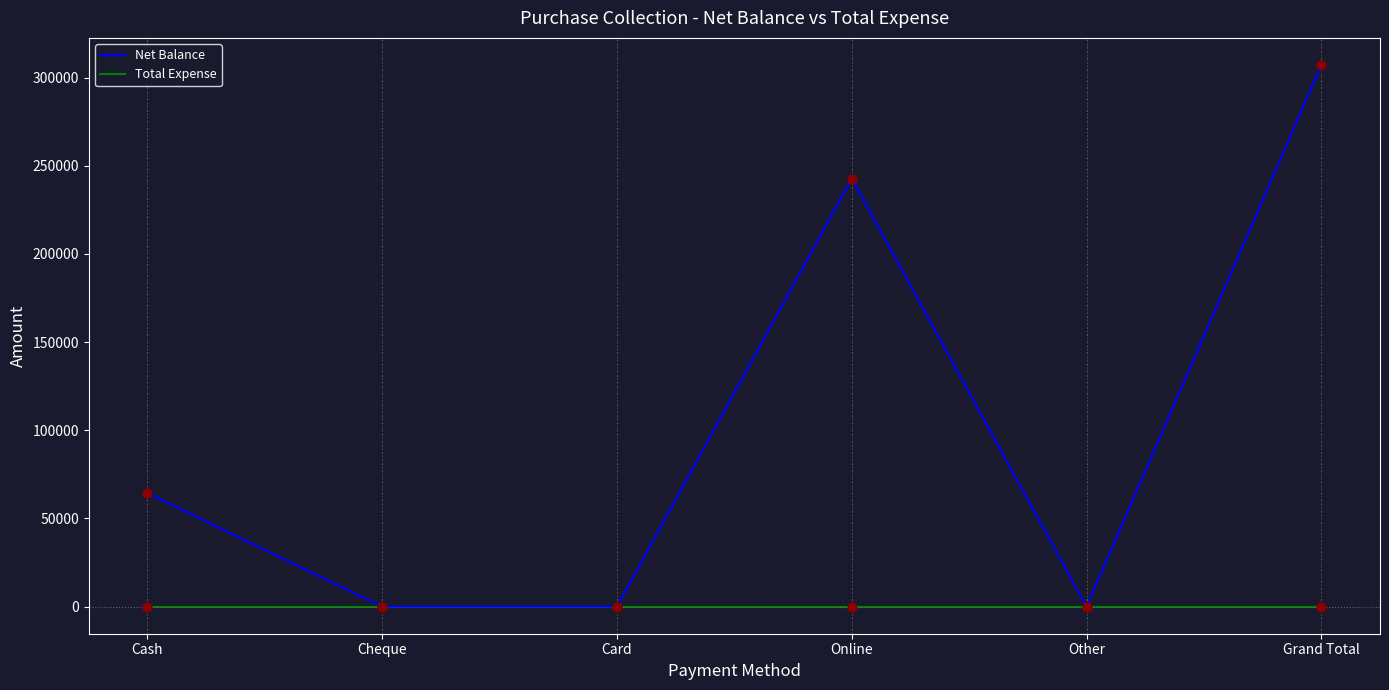

At how many categories does at least one series exceed 40232?

3